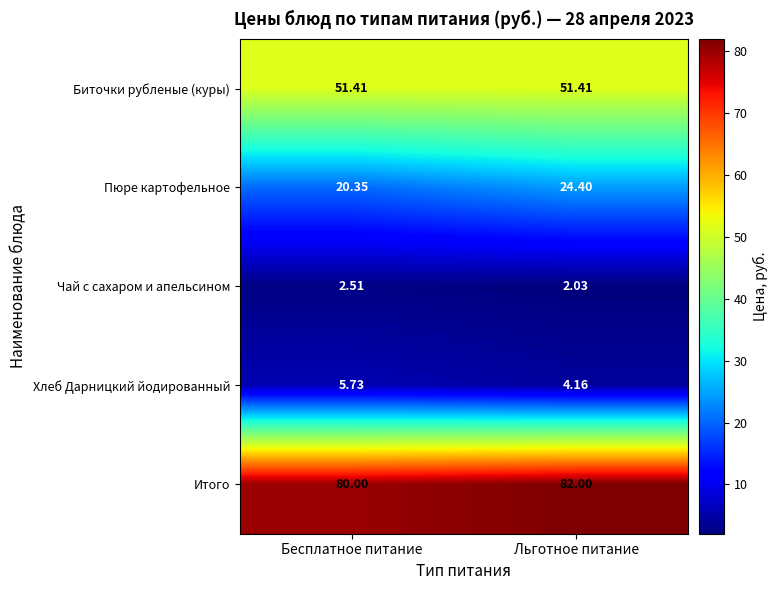

At which category does the chart reach its minimum across all series?

Льготное питание